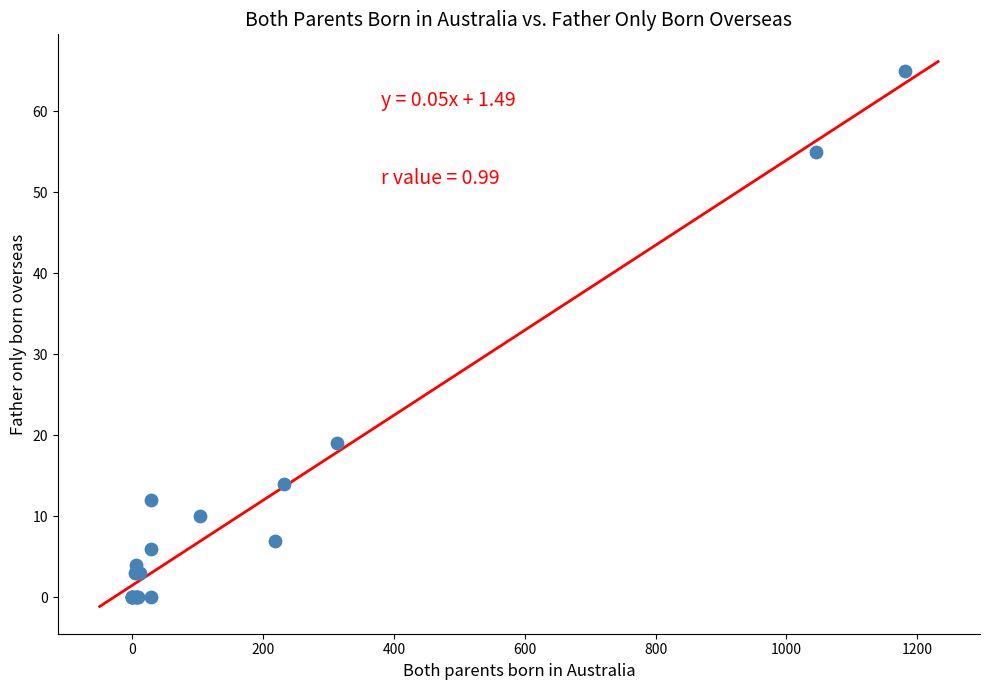

What Y value in the scatter plot is closest to 32?

19